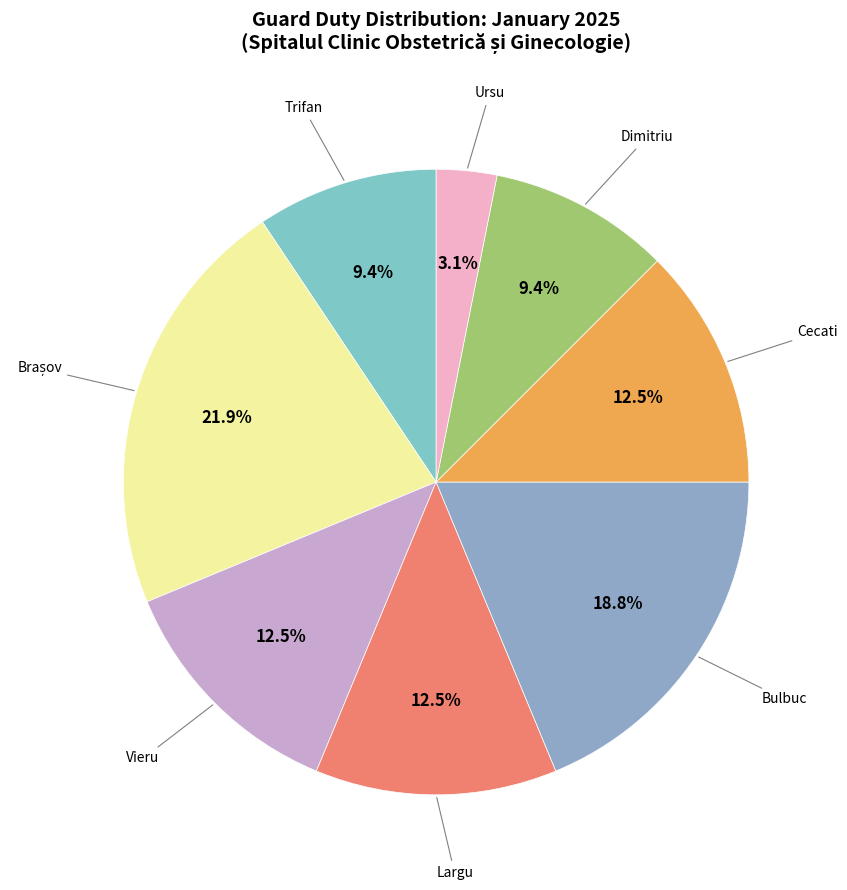

Count the number of slices in the pie.

8